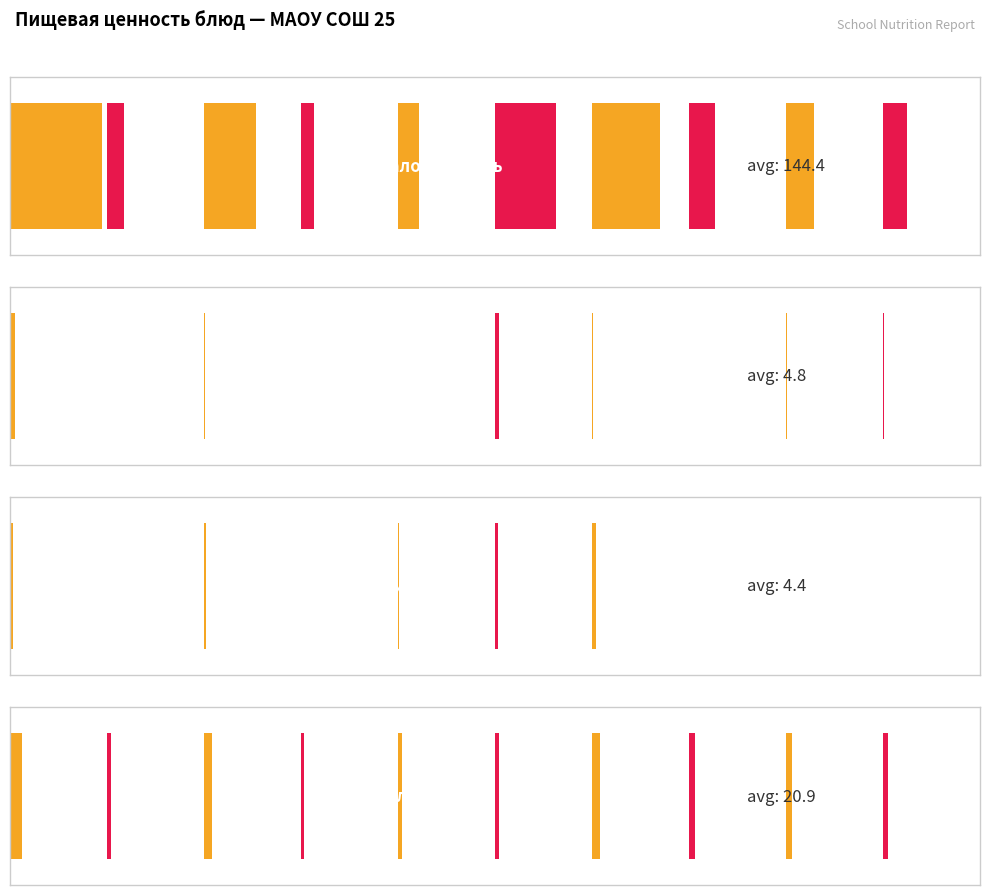

Which series has the largest total across all categories?

Калорийность